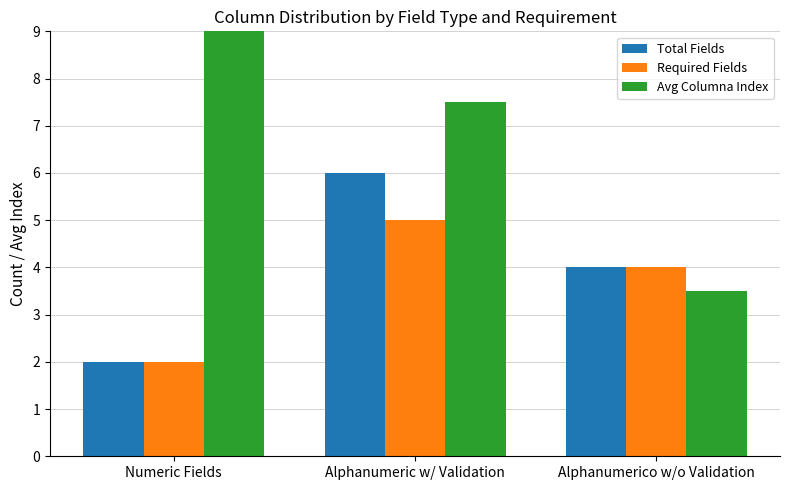

At Numeric Fields, list the series in order from largest to smallest.

Avg Columna Index, Total Fields, Required Fields